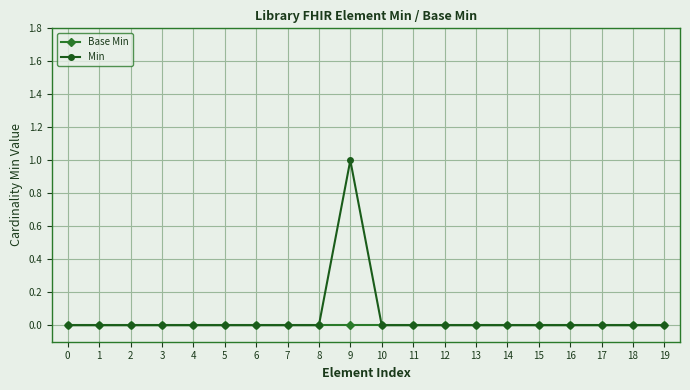

List the series in order of their peak value, lowest first.

Base Min, Min